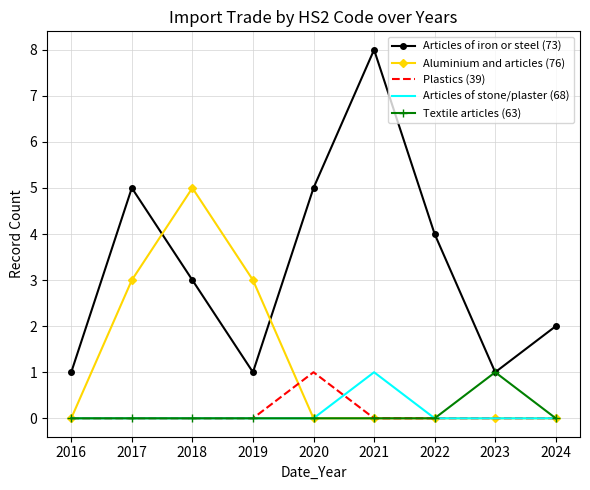

What is the spread (max minus min) of values at 2022?

4